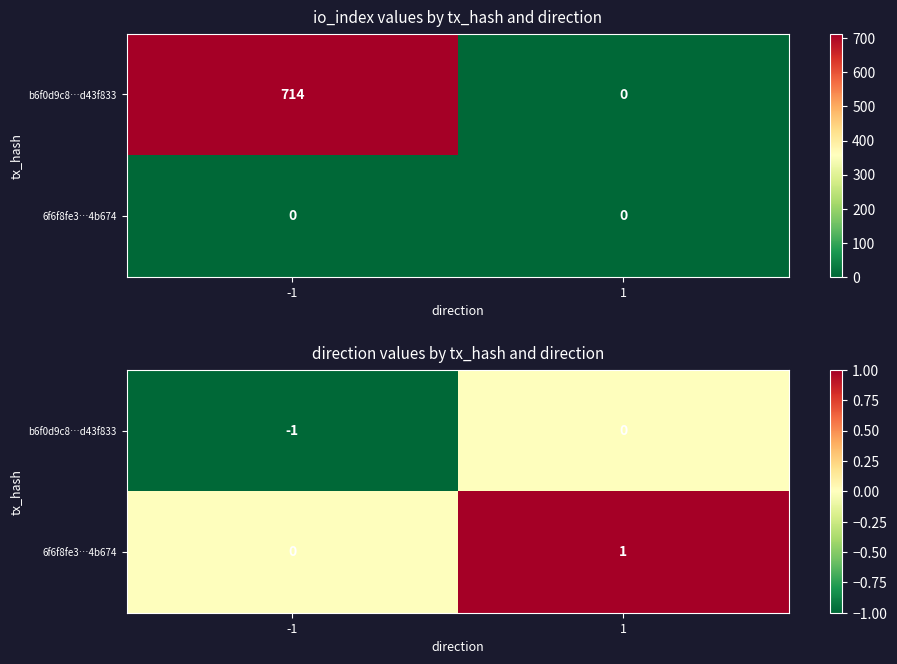

What is the spread (max minus min) of values at -1?

1